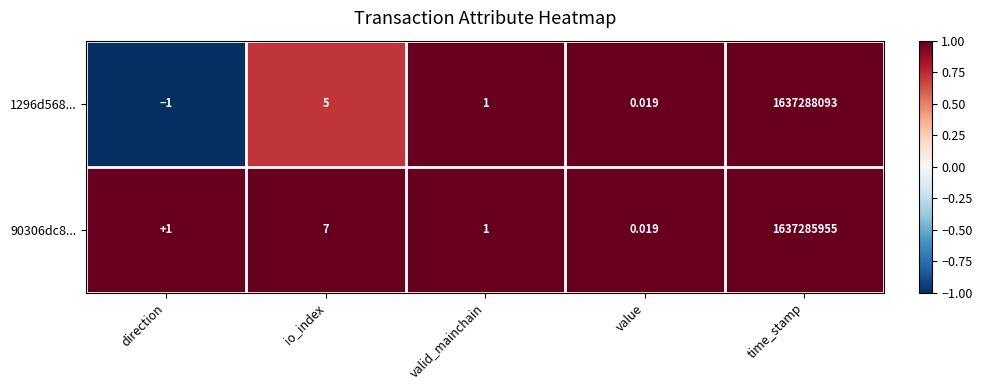

What is the minimum value shown in the chart?

-1.0